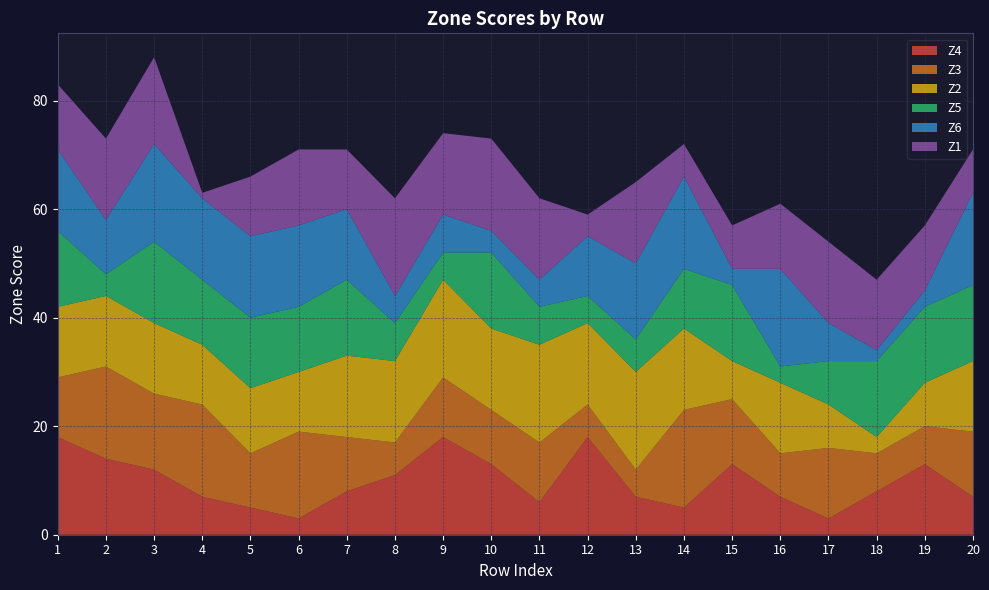

Reading left to right, transcribe all the data shown in this chart.

Z4: 1=18	2=14	3=12	4=7	5=5	6=3	7=8	8=11	9=18	10=13	11=6	12=18	13=7	14=5	15=13	16=7	17=3	18=8	19=13	20=7
Z3: 1=11	2=17	3=14	4=17	5=10	6=16	7=10	8=6	9=11	10=10	11=11	12=6	13=5	14=18	15=12	16=8	17=13	18=7	19=7	20=12
Z2: 1=13	2=13	3=13	4=11	5=12	6=11	7=15	8=15	9=18	10=15	11=18	12=15	13=18	14=15	15=7	16=13	17=8	18=3	19=8	20=13
Z5: 1=14	2=4	3=15	4=12	5=13	6=12	7=14	8=7	9=5	10=14	11=7	12=5	13=6	14=11	15=14	16=3	17=8	18=14	19=14	20=14
Z6: 1=15	2=10	3=18	4=15	5=15	6=15	7=13	8=5	9=7	10=4	11=5	12=11	13=14	14=17	15=3	16=18	17=7	18=2	19=3	20=17
Z1: 1=12	2=15	3=16	4=1	5=11	6=14	7=11	8=18	9=15	10=17	11=15	12=4	13=15	14=6	15=8	16=12	17=15	18=13	19=12	20=8